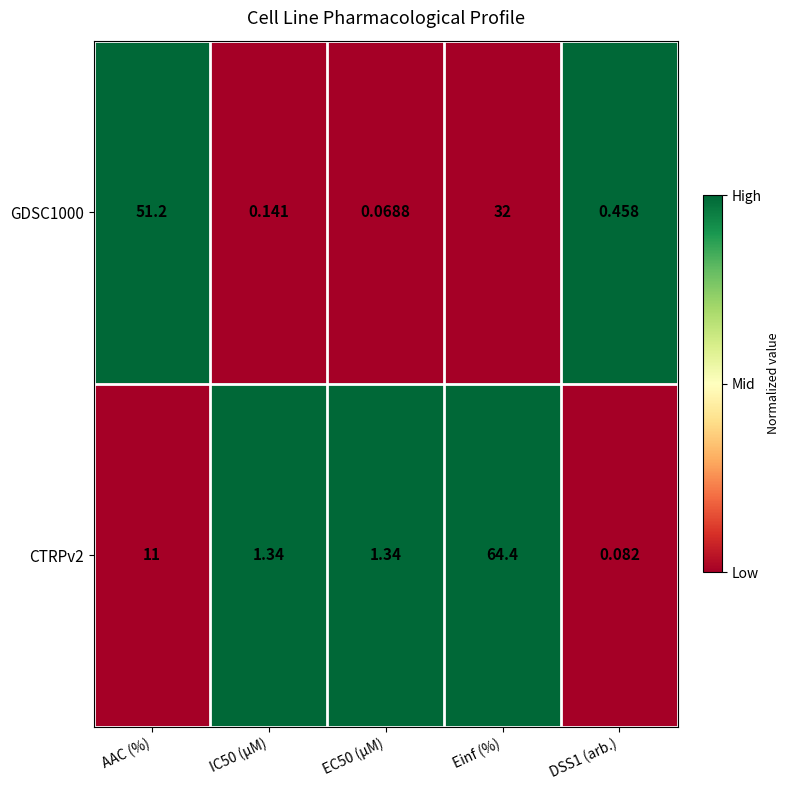

Between IC50 (µM) and Einf (%), which series saw the biggest shift?

CTRPv2